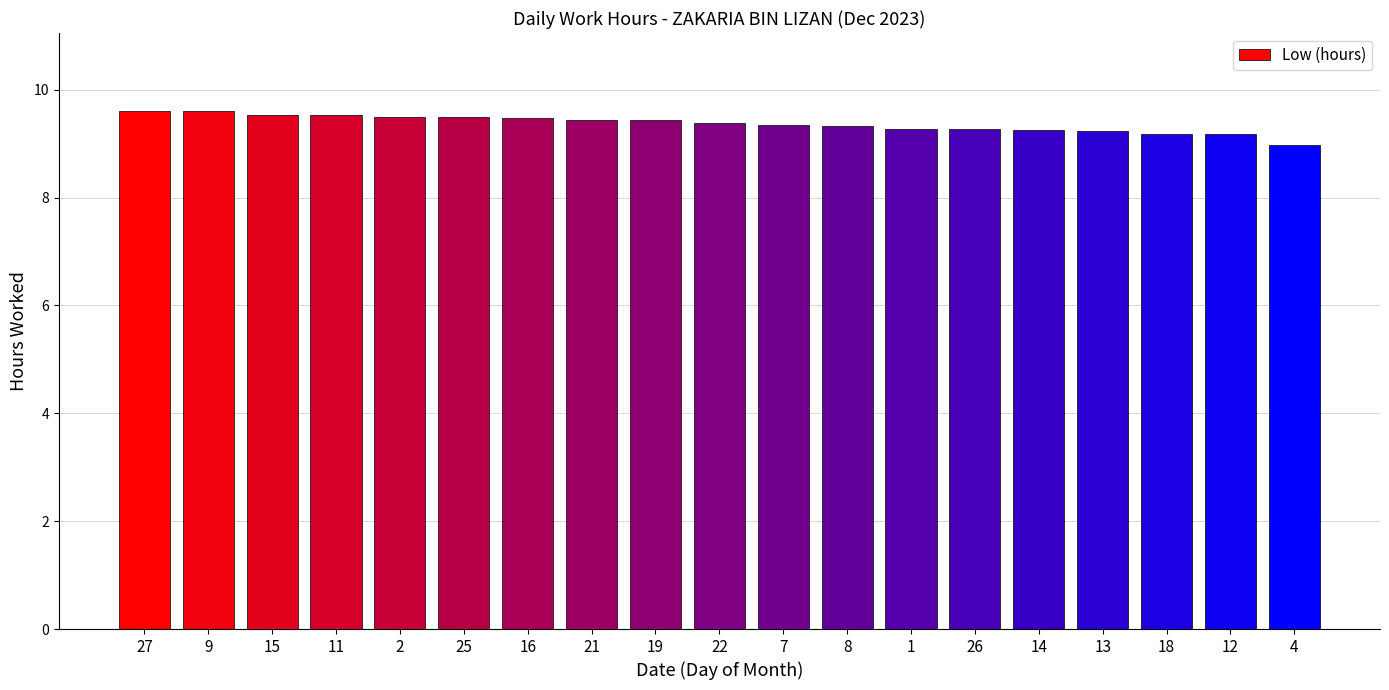

How many data points does each series have?

19